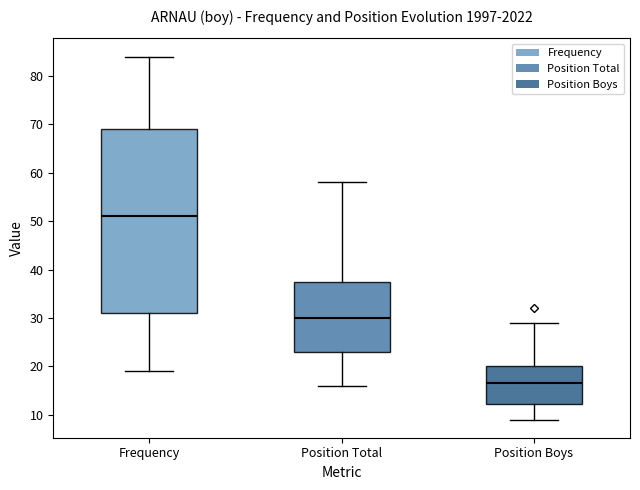

Comparing the boxes themselves (not the whiskers), which one is the tallest?

Frequency